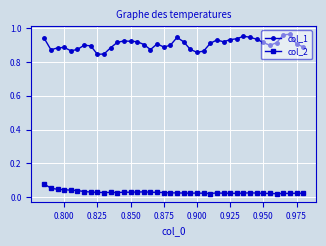

Which series has the largest total across all categories?

col_1